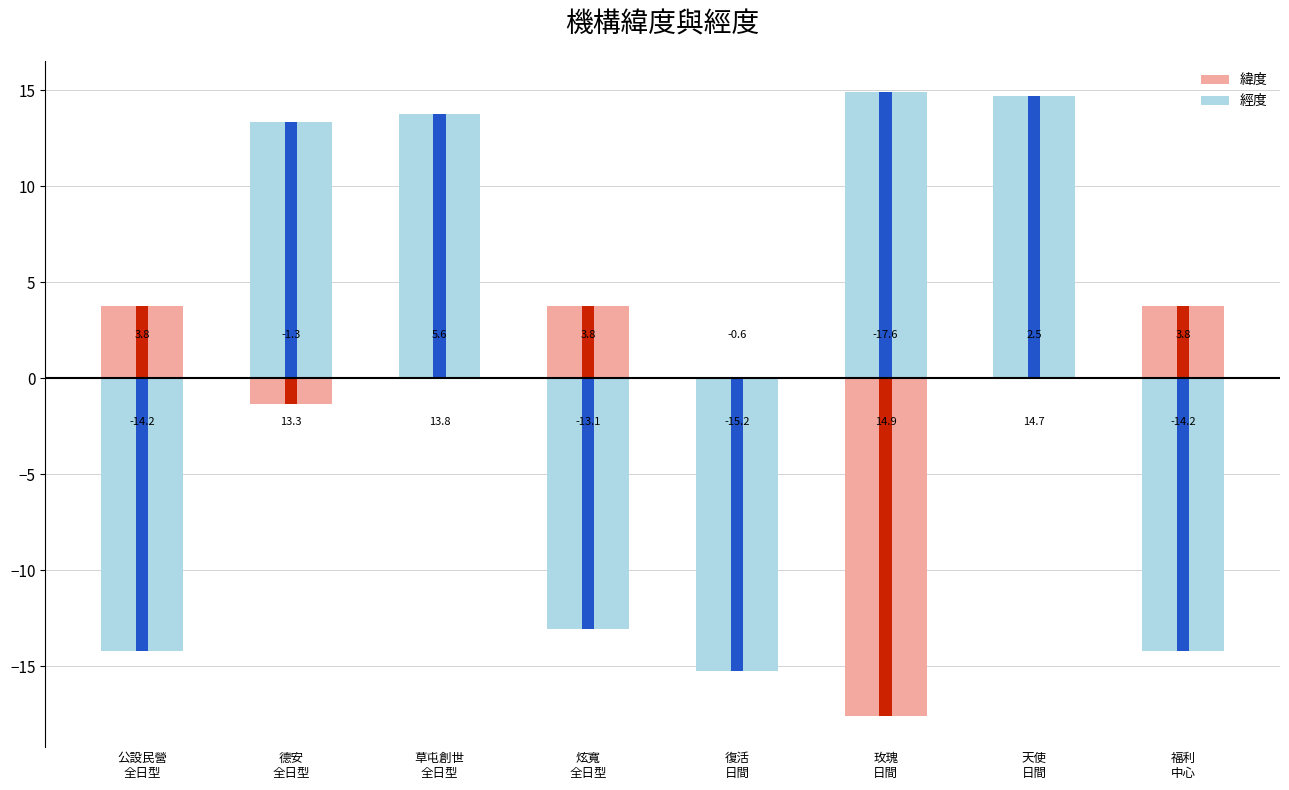

What is the approximate value of 緯度 at 玫瑰
日間?

-17.6